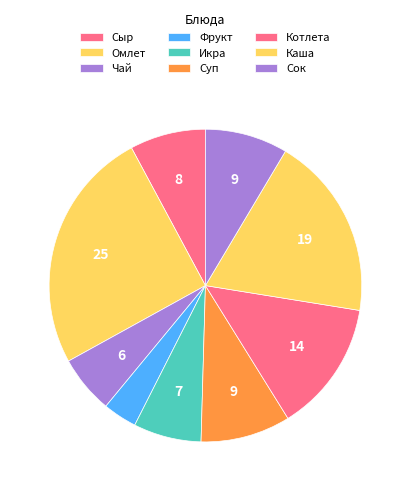

What percentage is the Сок slice, to the nearest percent?

9%